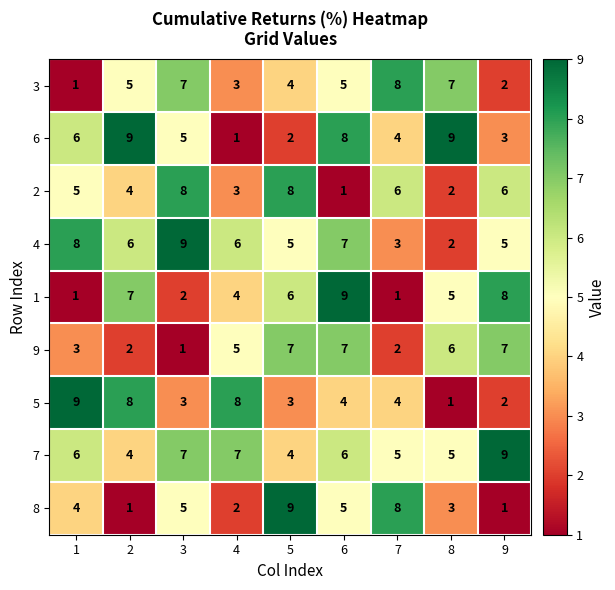

At how many categories does at least one series exceed 1?

9